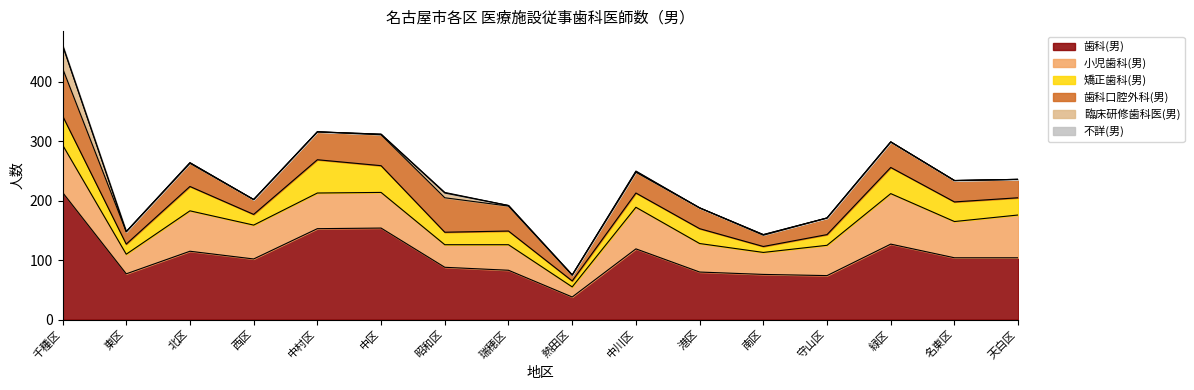

Rank the categories by 歯科口腔外科(男) value from lowest to highest.

熱田区, 南区, 東区, 西区, 守山区, 天白区, 中川区, 港区, 名東区, 北区, 瑞穂区, 緑区, 中村区, 中区, 昭和区, 千種区